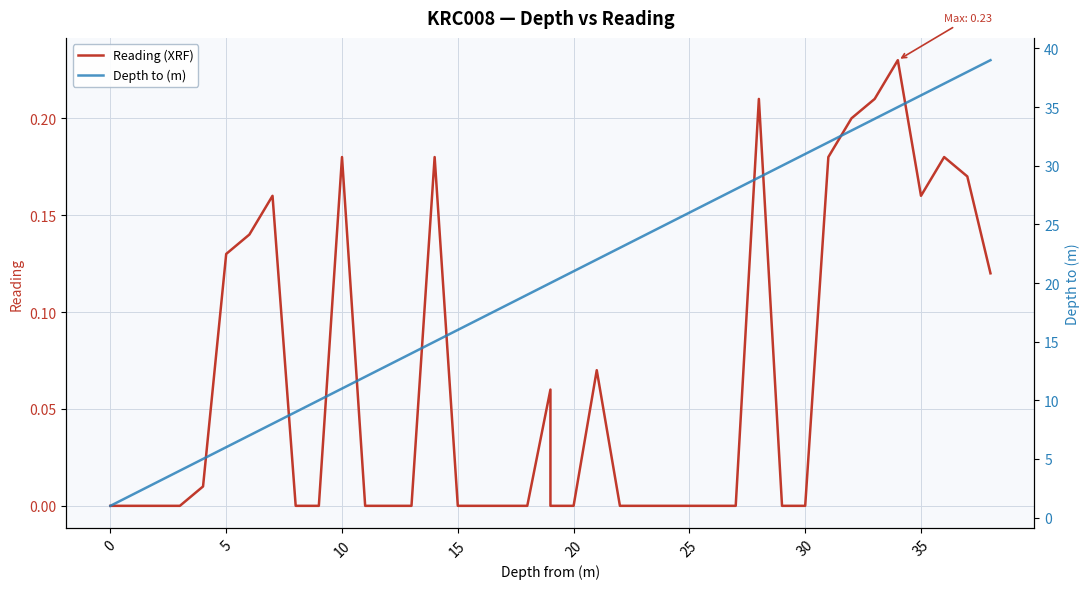

List the series in order of their peak value, highest first.

Depth to (m), Reading (XRF)